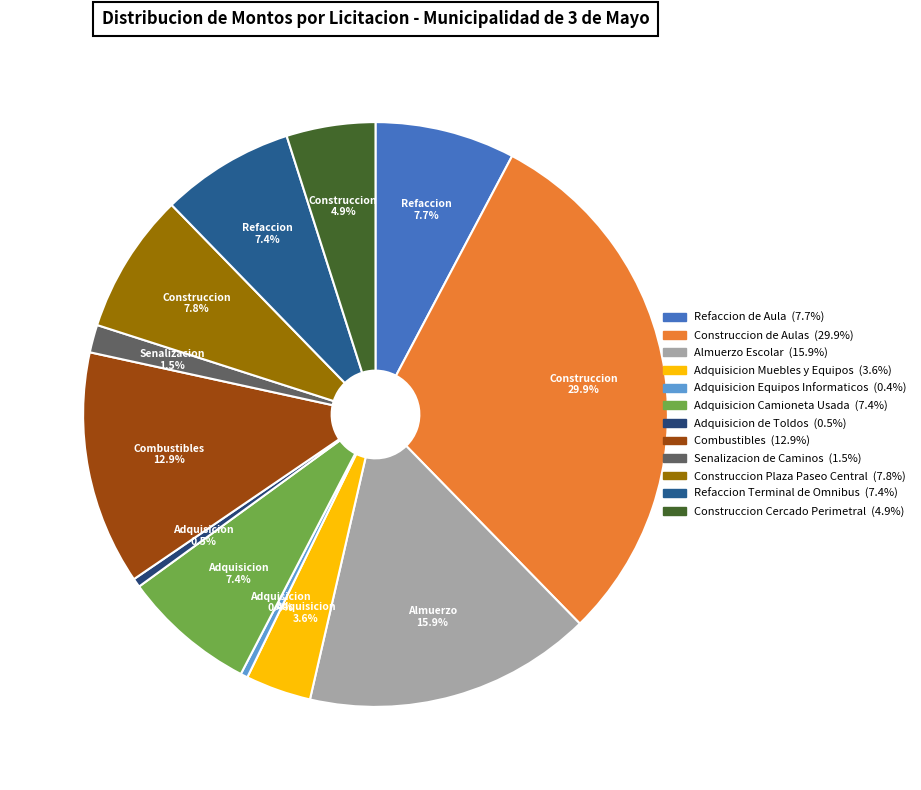

Count the number of slices in the pie.

12